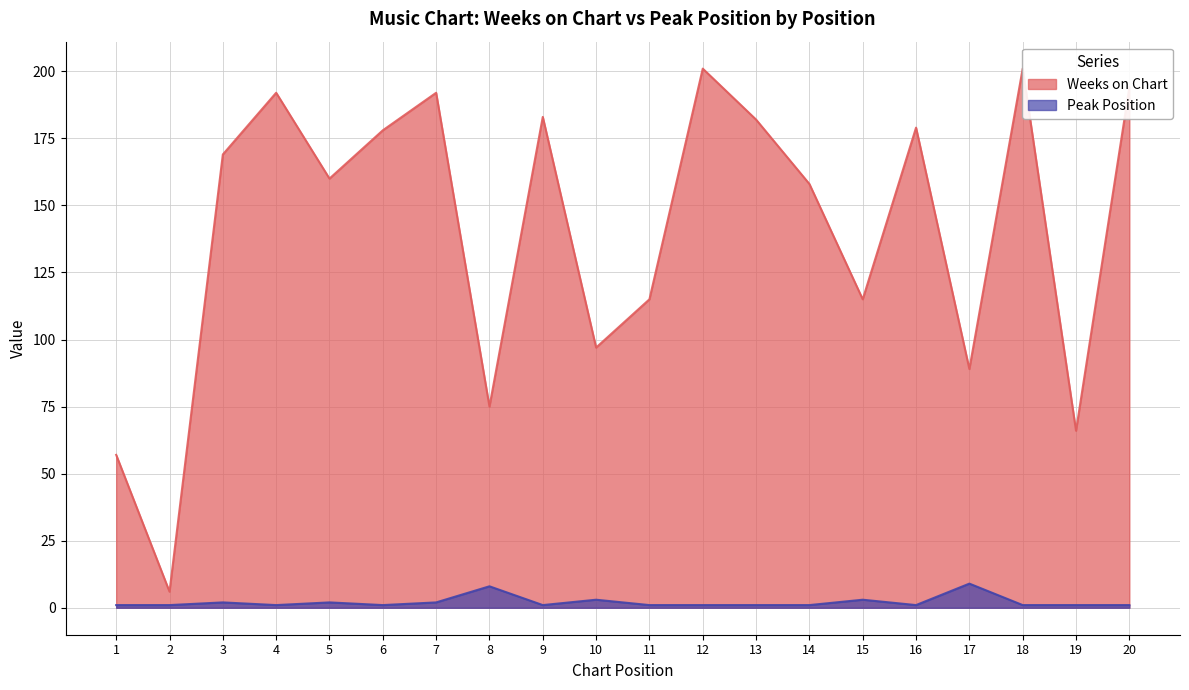

The Peak Position series shows 1 at 6. True or false?

True